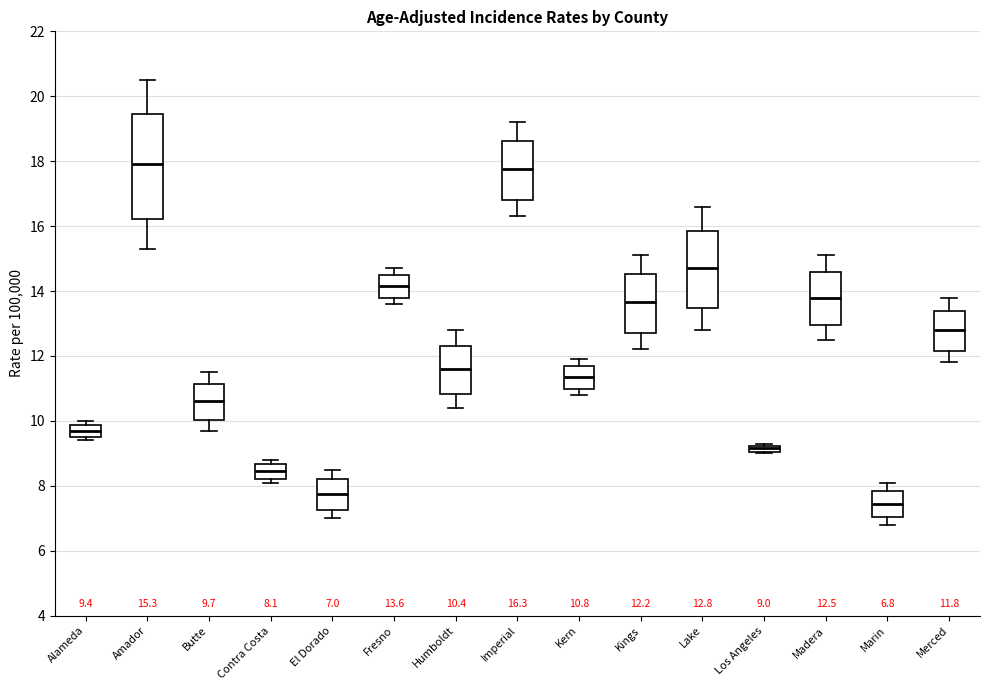

Which box is the tallest, from its lower edge to its upper edge?

Amador